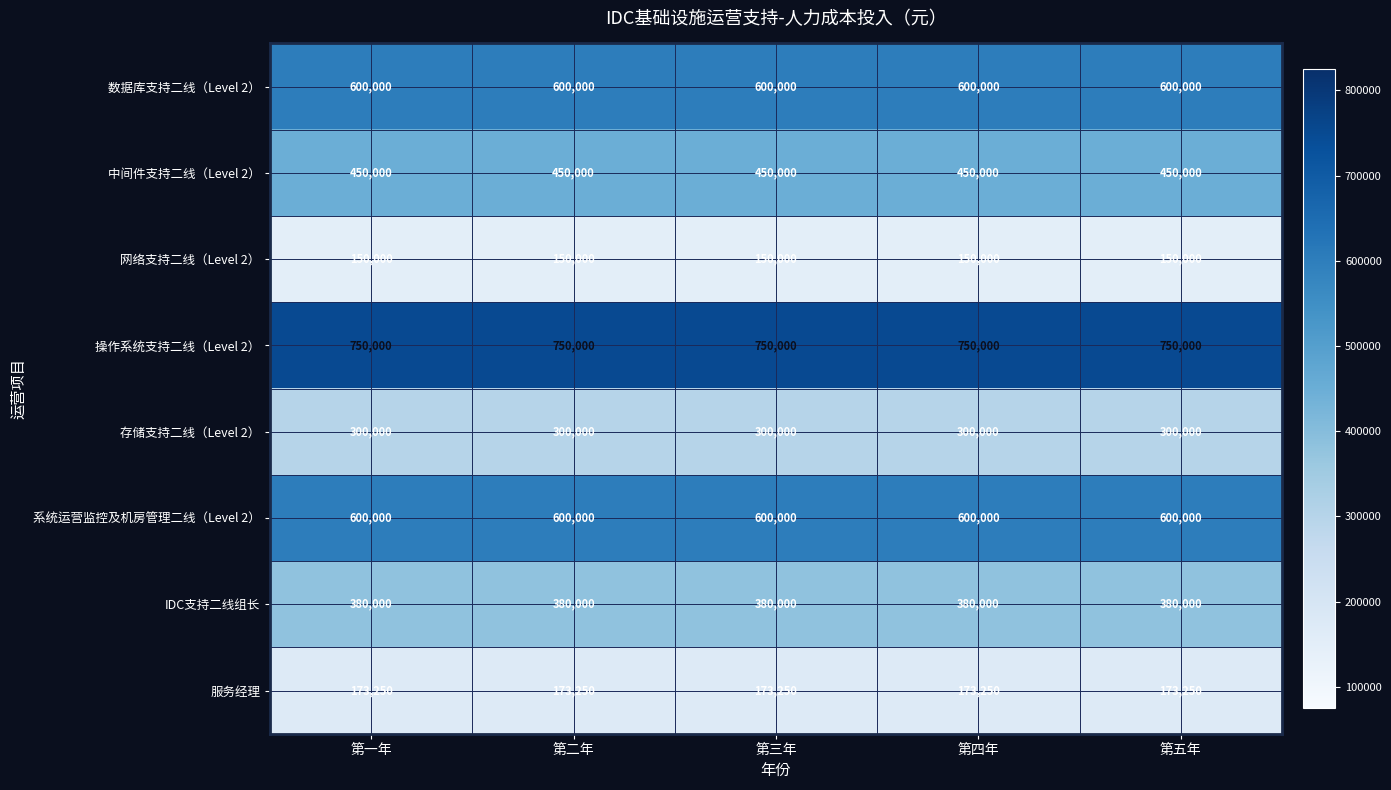

What is the lowest value of the 服务经理 series?

173250